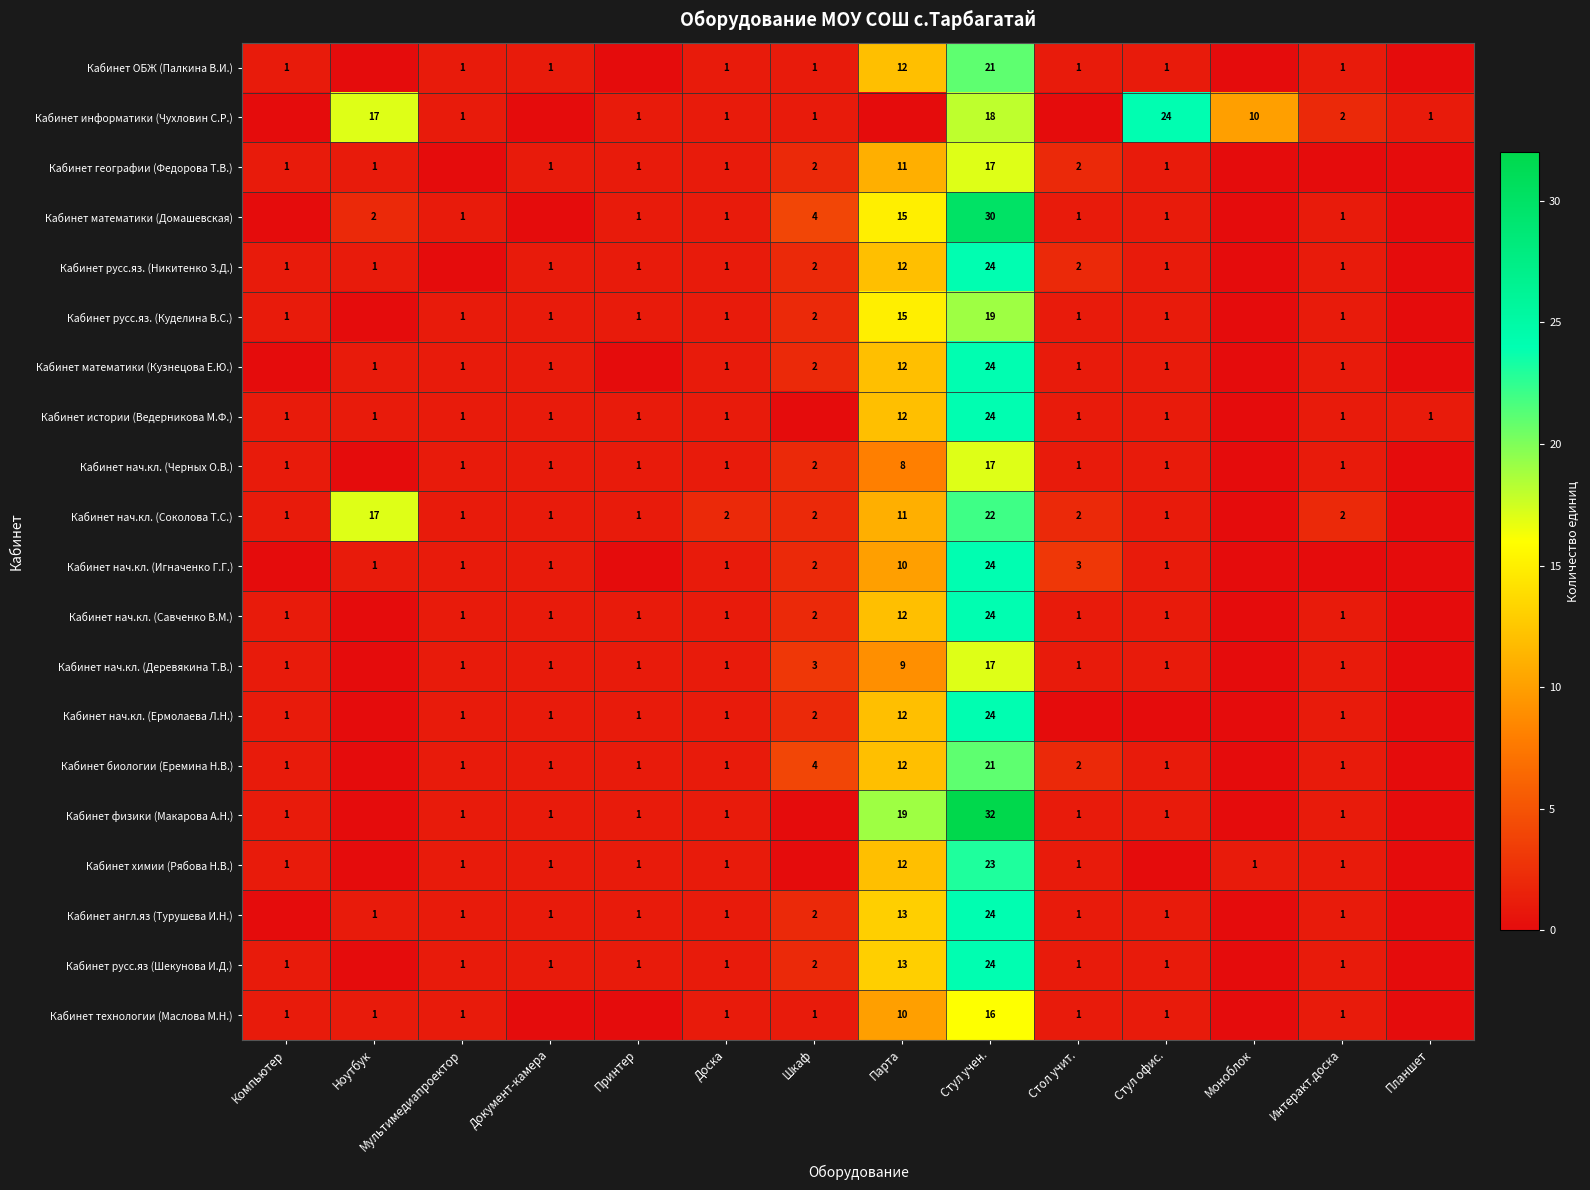

What is the spread (max minus min) of values at Стул учен.?

16